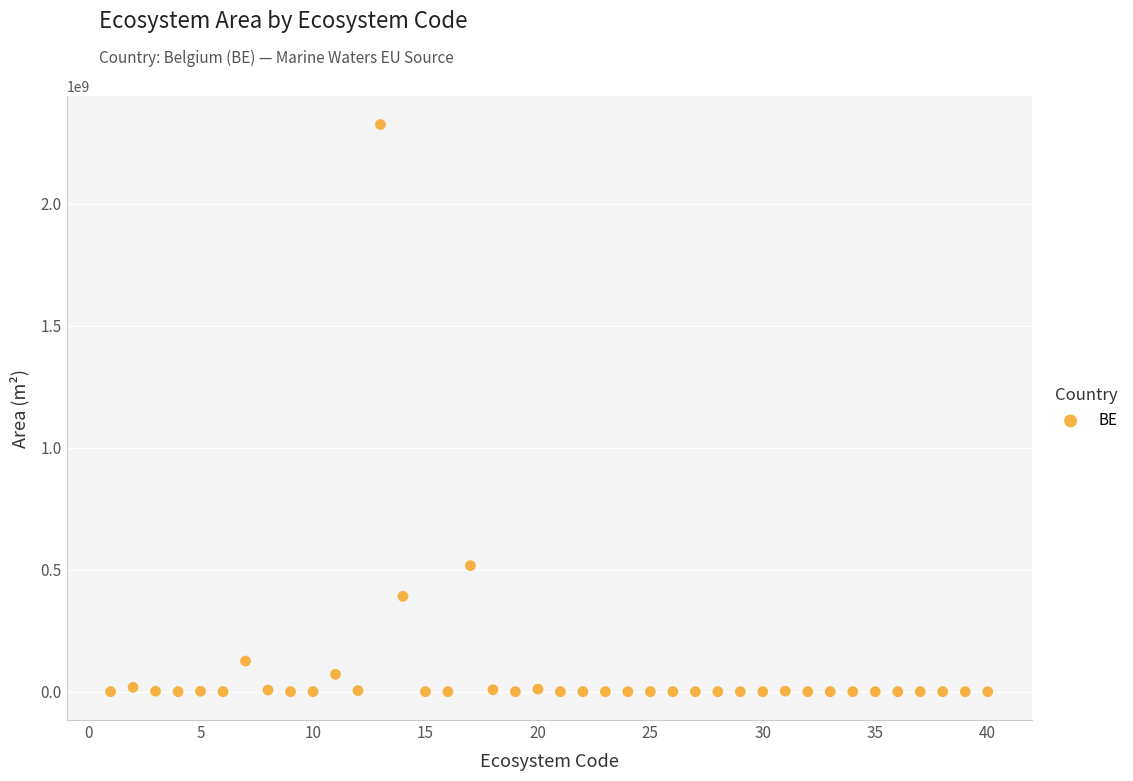

What Y value in the scatter plot is closest to 1162825000?

516770000